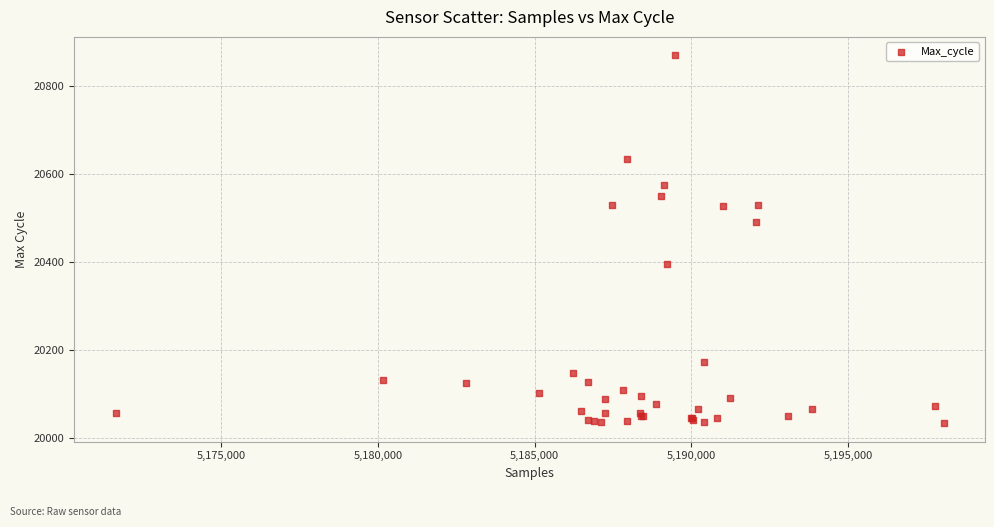

What Y value in the scatter plot is closest to 20452?

20491